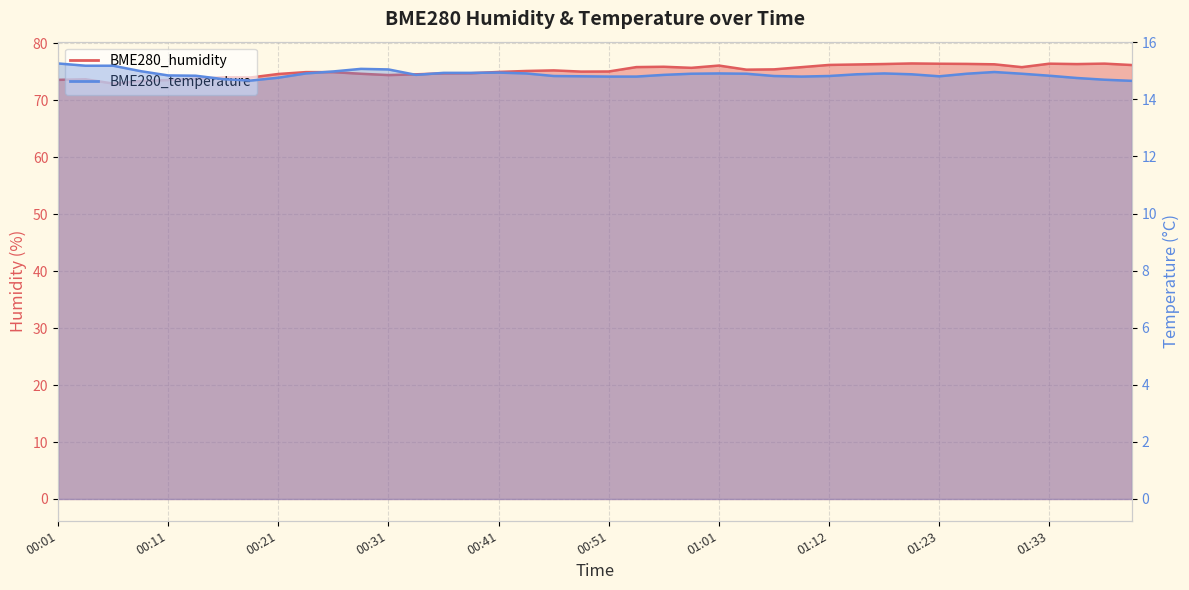

At how many categories does at least one series exceed 65?

40